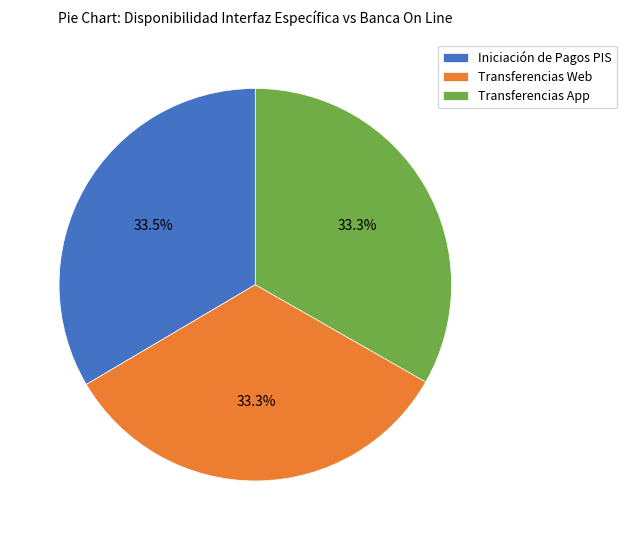

How many segments does this pie chart have?

3